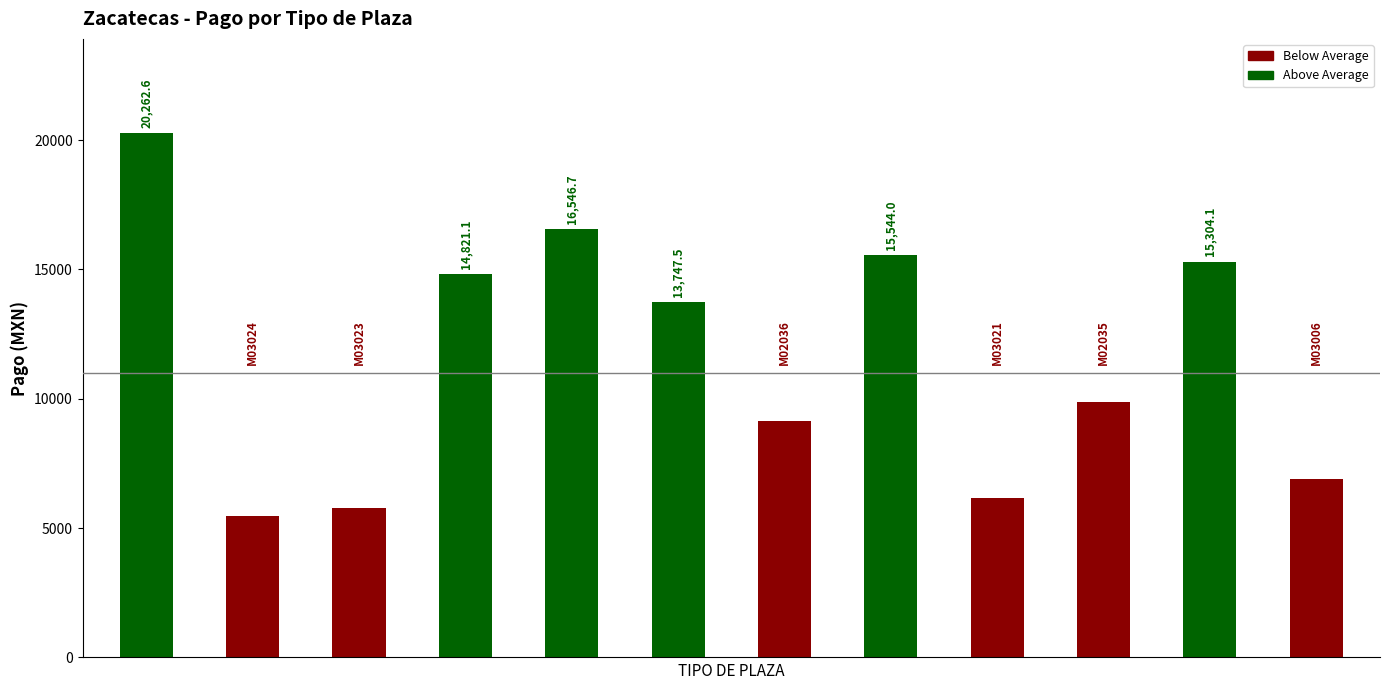

What is the sum of all values?

139544.7